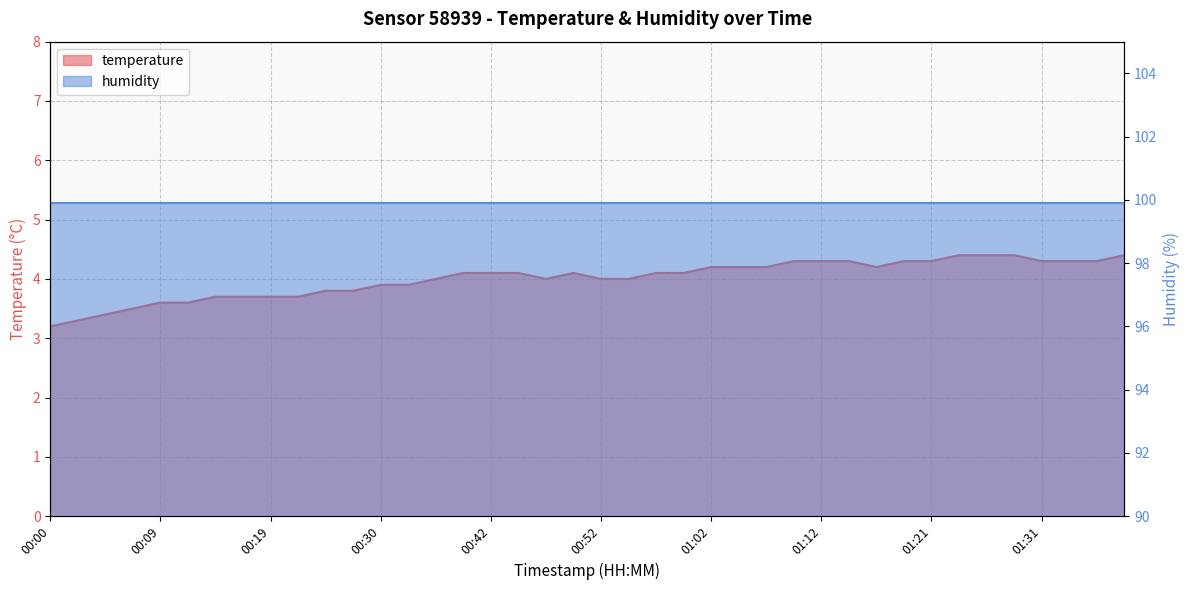

What is the minimum value shown in the chart?

3.2